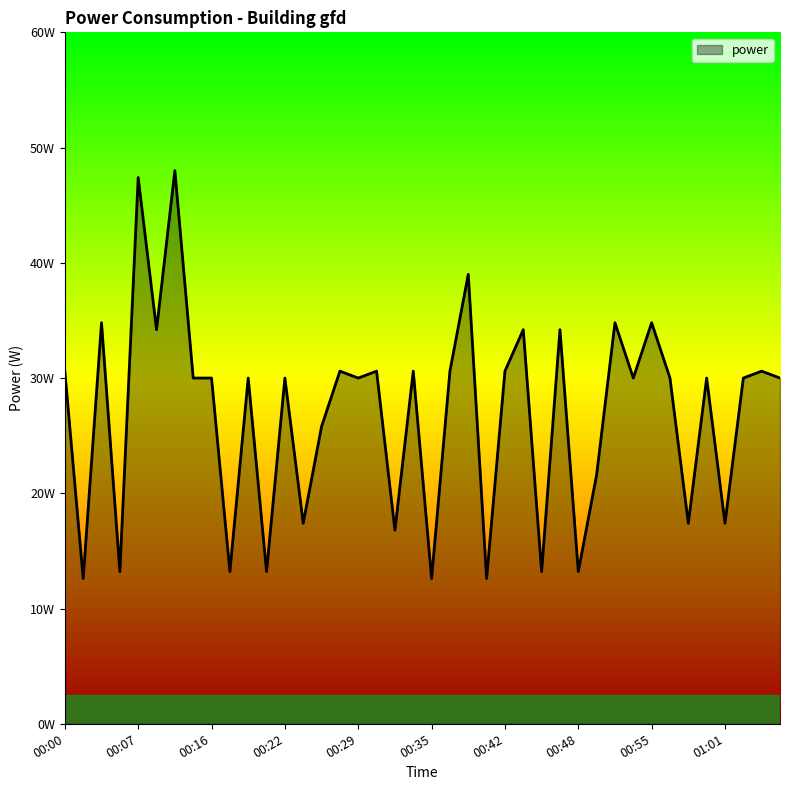

What is the difference between the maximum and minimum values?

35.4